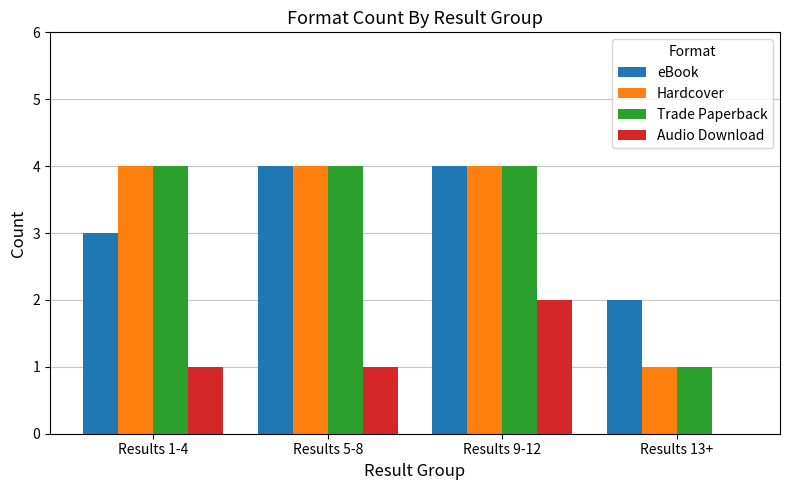

What is the sum of all eBook values?

13